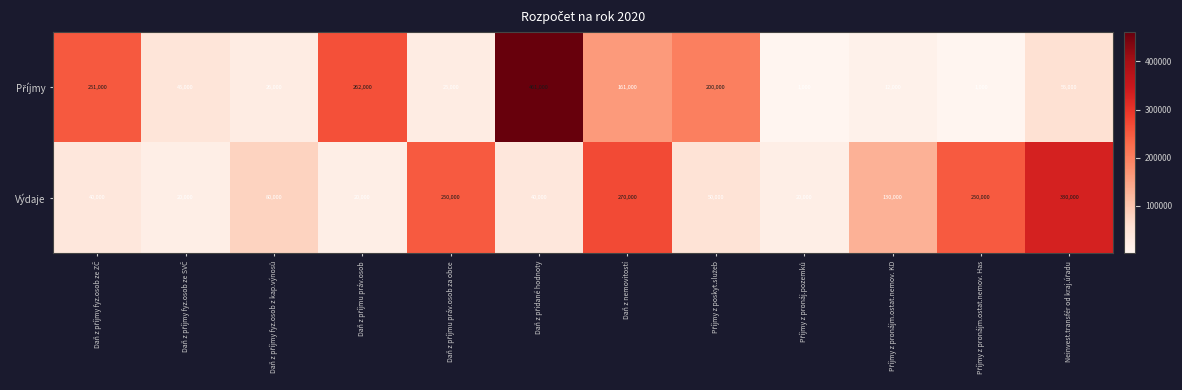

What is the minimum value shown in the chart?

1000